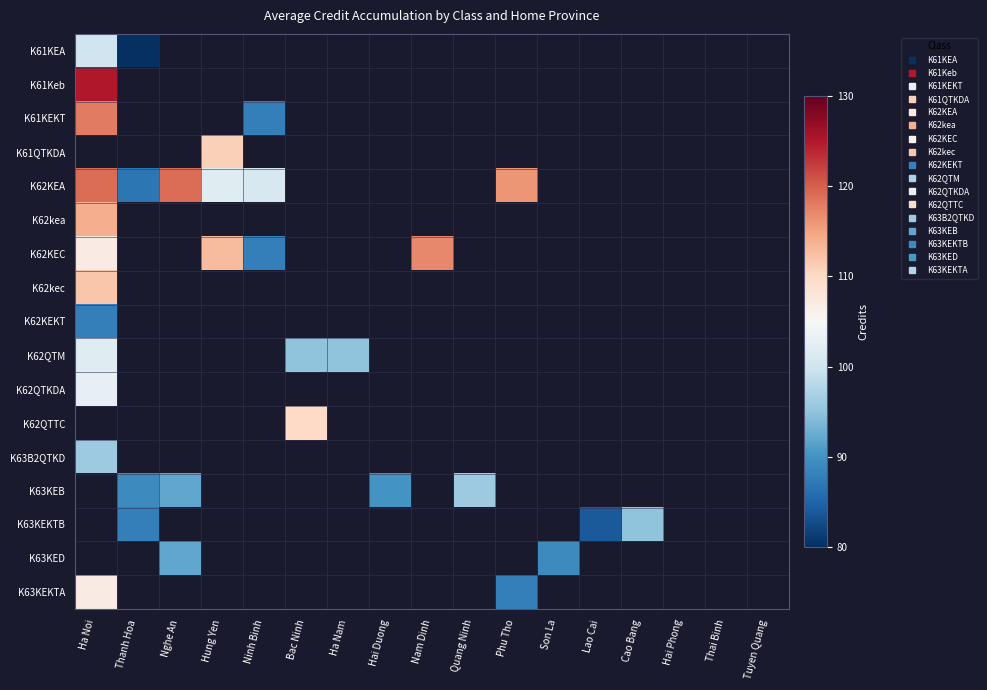

Is the value of K63KEB at Bac Ninh greater than the value of K63KEKTA at Ha Nam?

No